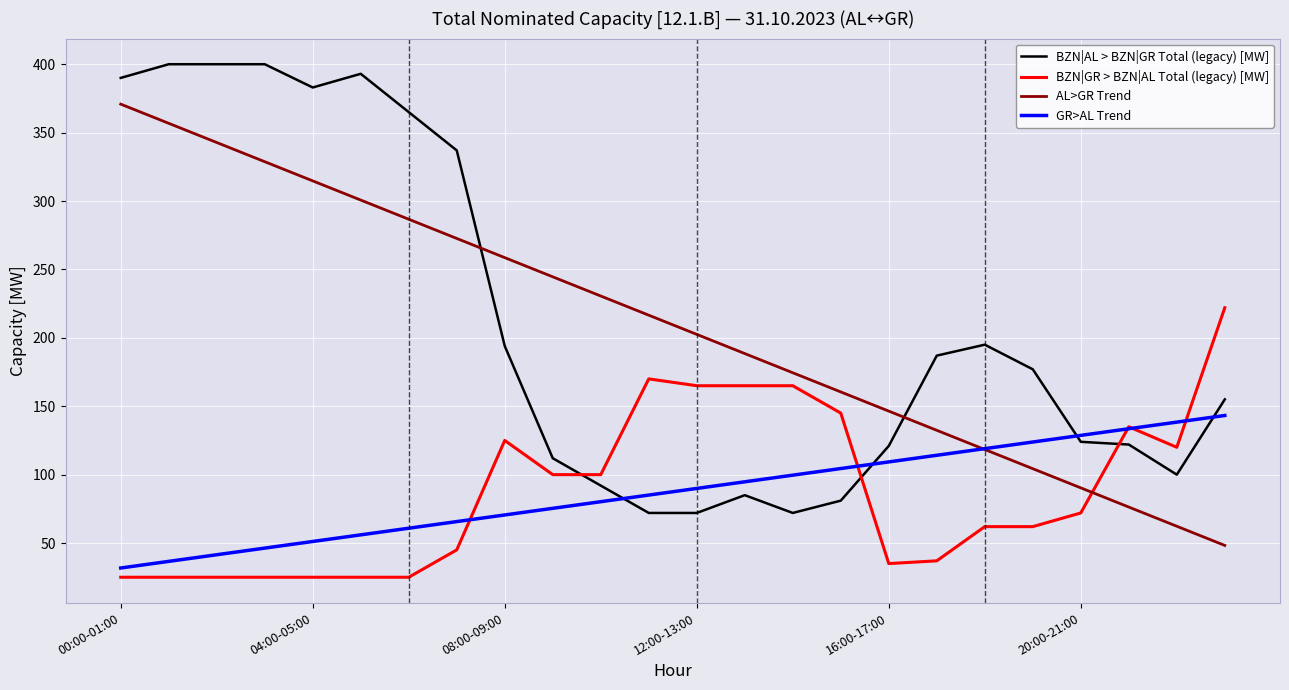

List the series in order of their peak value, highest first.

BZN|AL > BZN|GR Total (legacy) [MW], AL>GR Trend, BZN|GR > BZN|AL Total (legacy) [MW], GR>AL Trend